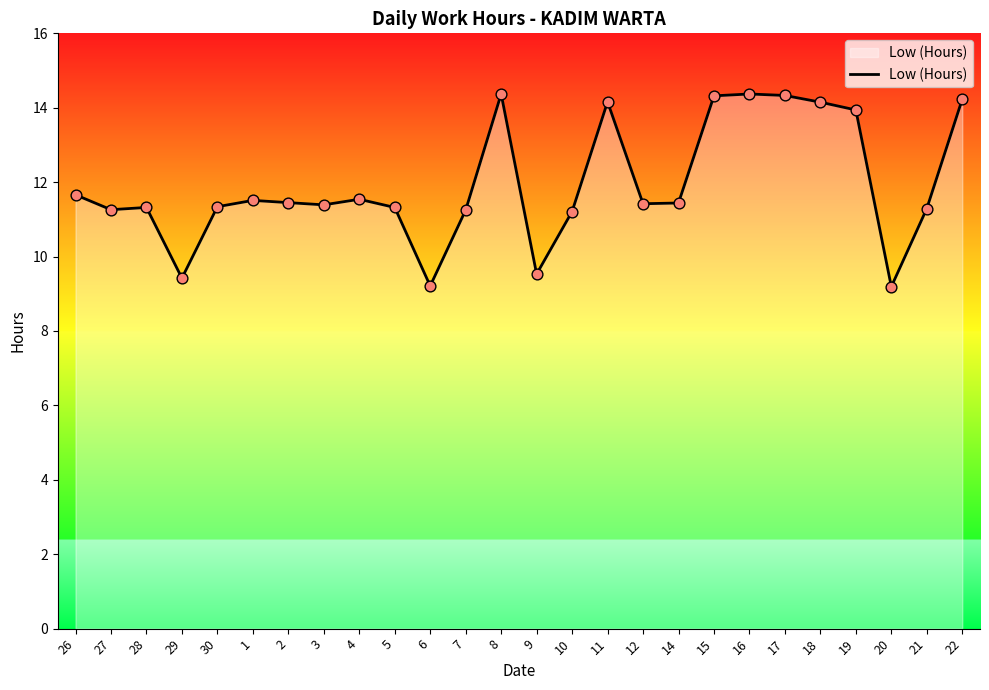

Between 6 and 30, which is larger?

30